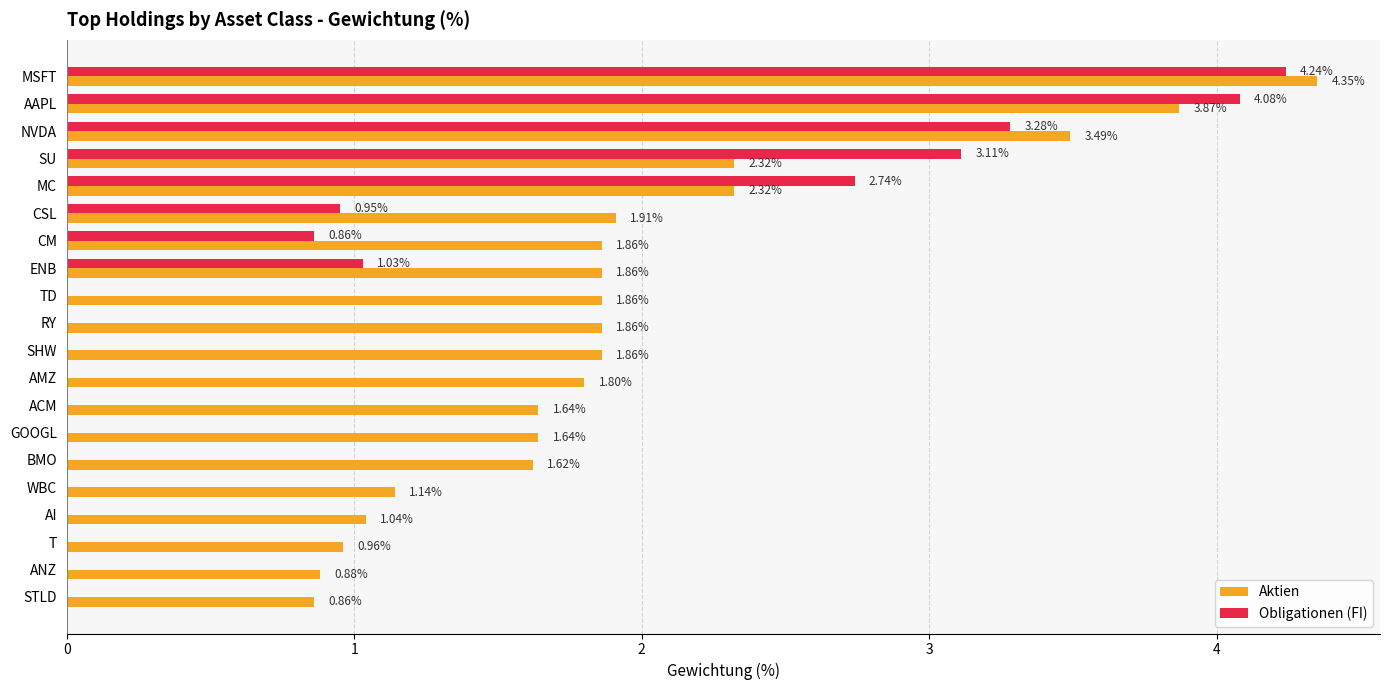

At which label is Obligationen (FI) closest to 2?

MC